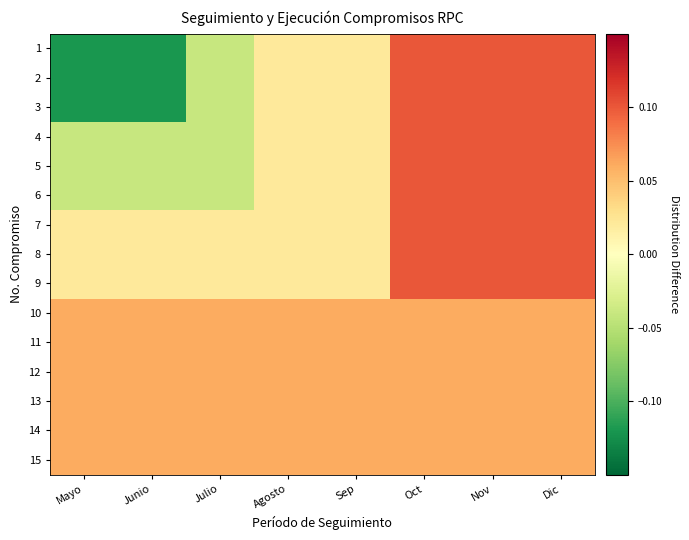

What is the total value across all series at Junio?

-0.1